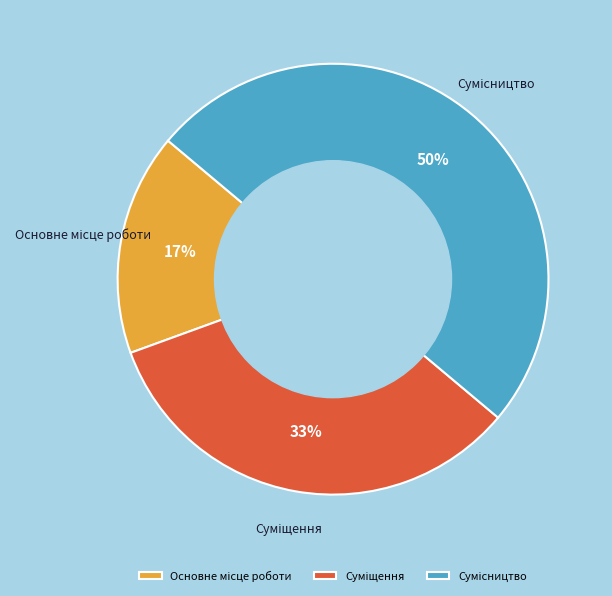

To the nearest percent, what is the average slice percentage?

33%